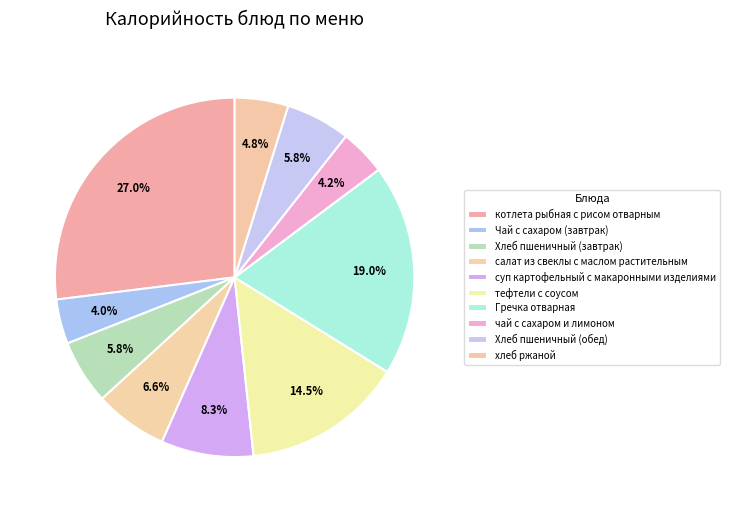

How many segments does this pie chart have?

10